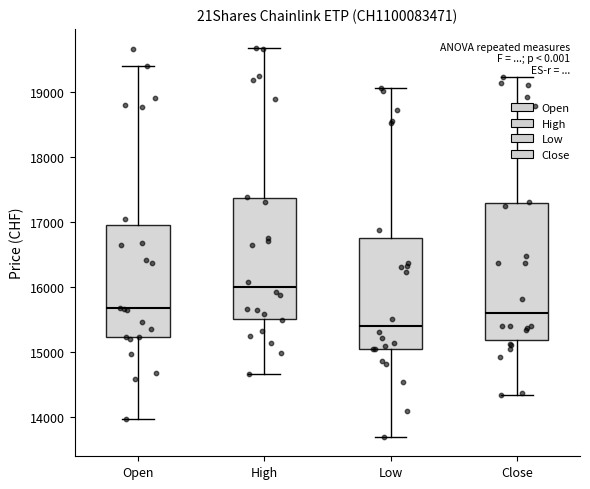

Reading left to right, read every box against the y-axis: the position of its median line, the range the box covers, and the ends of its whiskers. The values are not printed on the chart, so give them approximately, as read against the axis.

Open: median 15700, box 15200 to 17000, whiskers 14000 to 19400
High: median 16000, box 15500 to 17400, whiskers 14700 to 19700
Low: median 15400, box 15000 to 16700, whiskers 13700 to 19100
Close: median 15600, box 15200 to 17300, whiskers 14300 to 19200